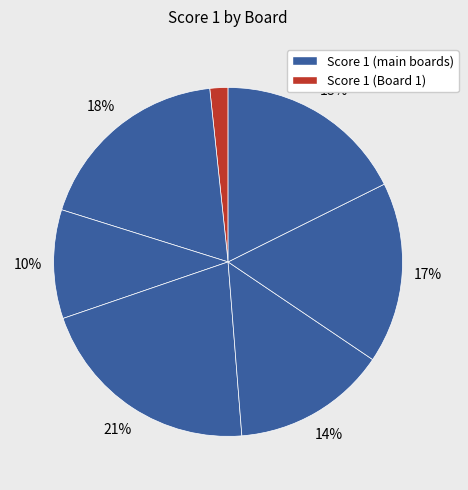

Count the number of slices in the pie.

7